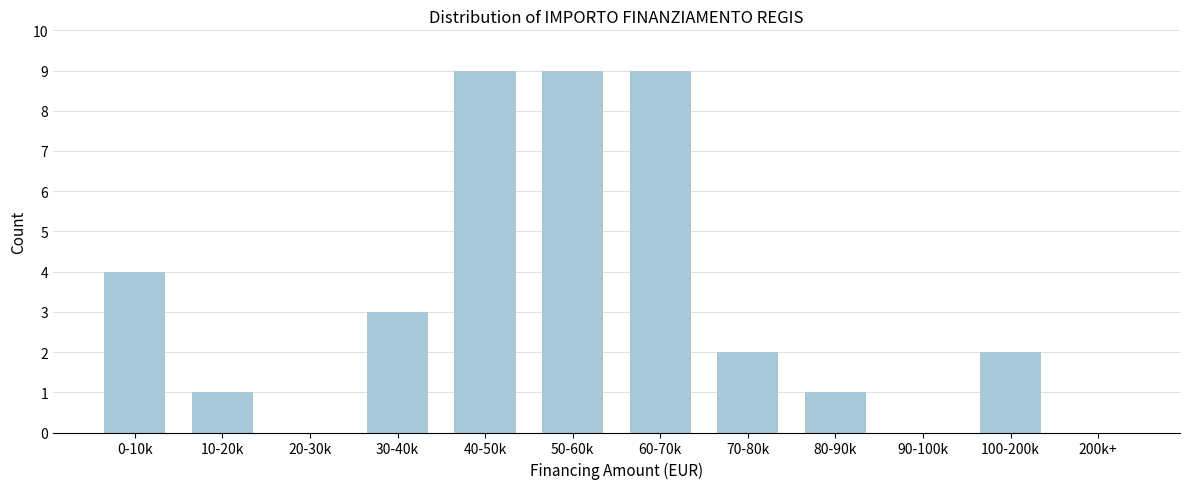

Which has a higher value, 90-100k or 50-60k?

50-60k